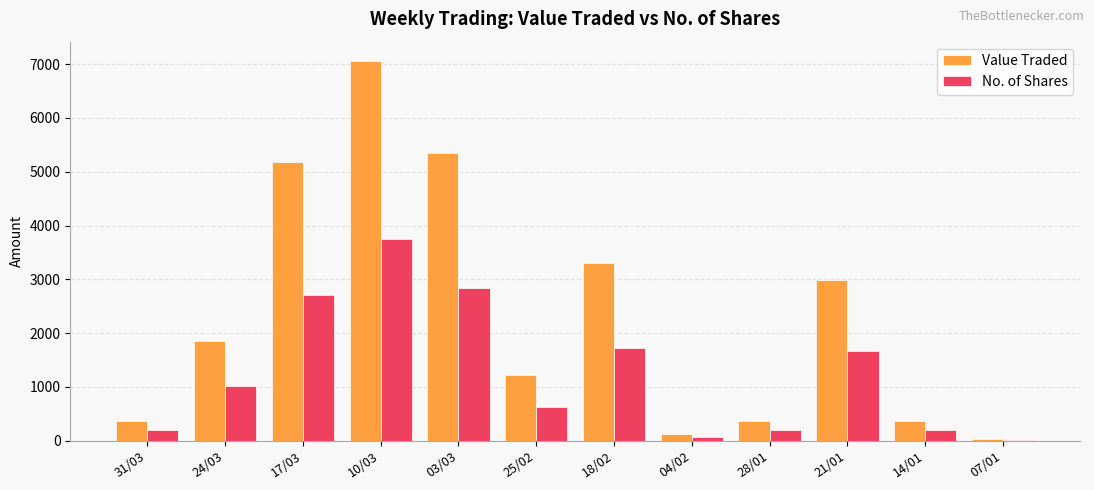

At which label is No. of Shares closest to 1879?

18/02